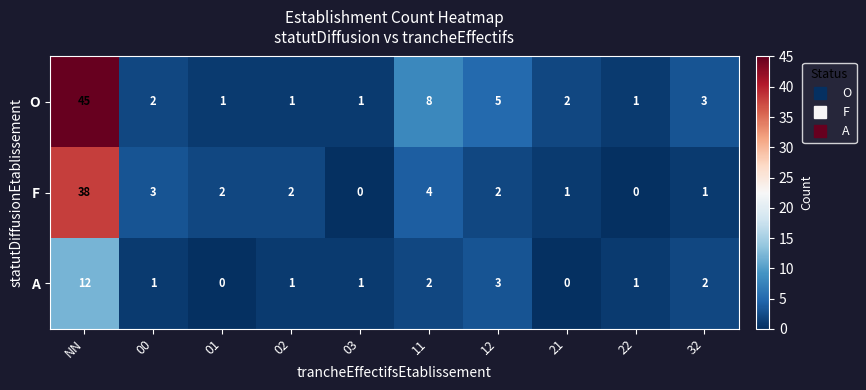

List the series in order of their peak value, lowest first.

A, F, O